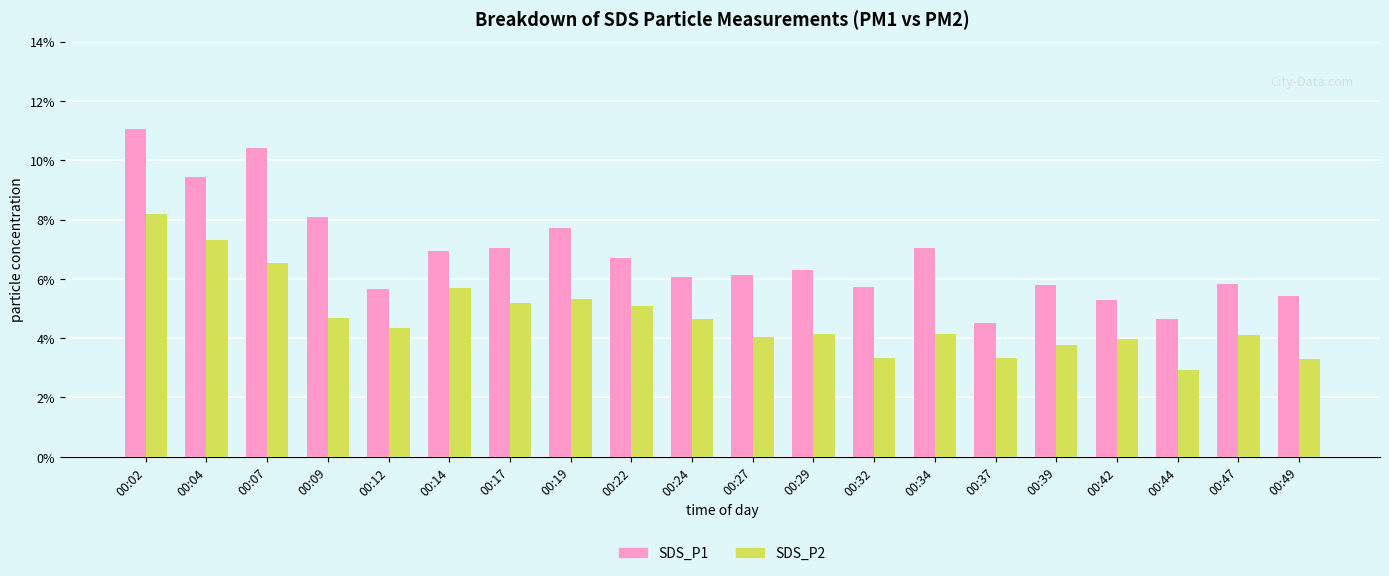

Where does the SDS_P2 series first go above 4?

00:02